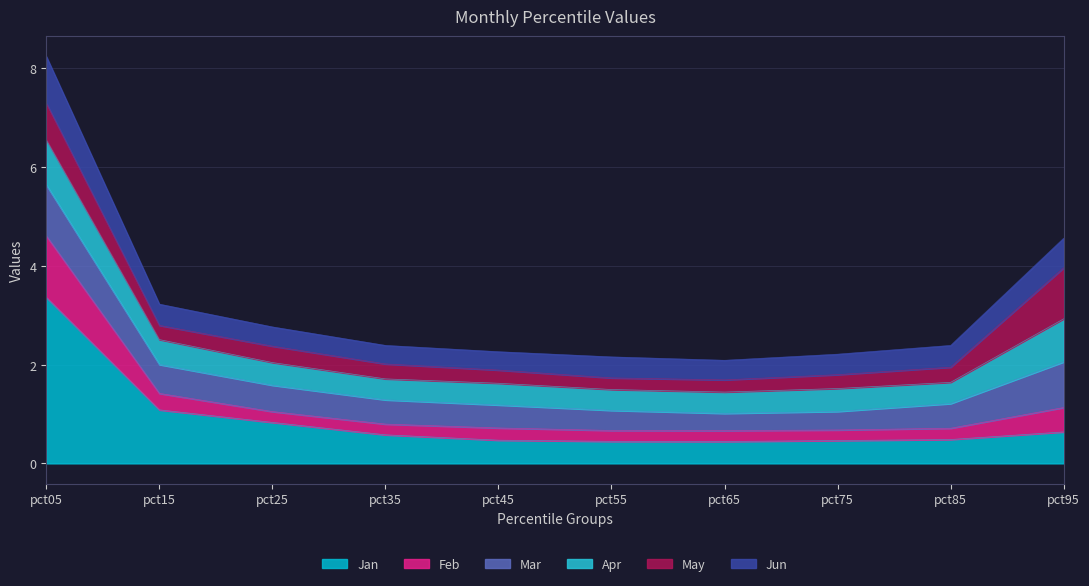

At which label does Jan reach its peak?

pct05